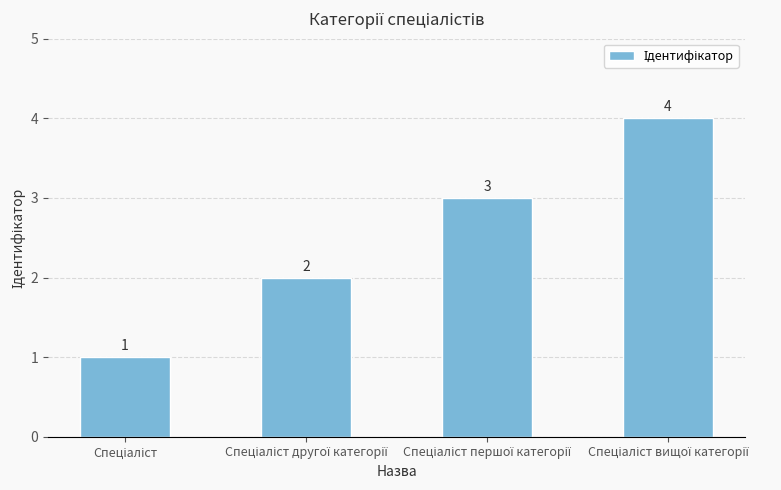

What is the maximum value shown in the chart?

4